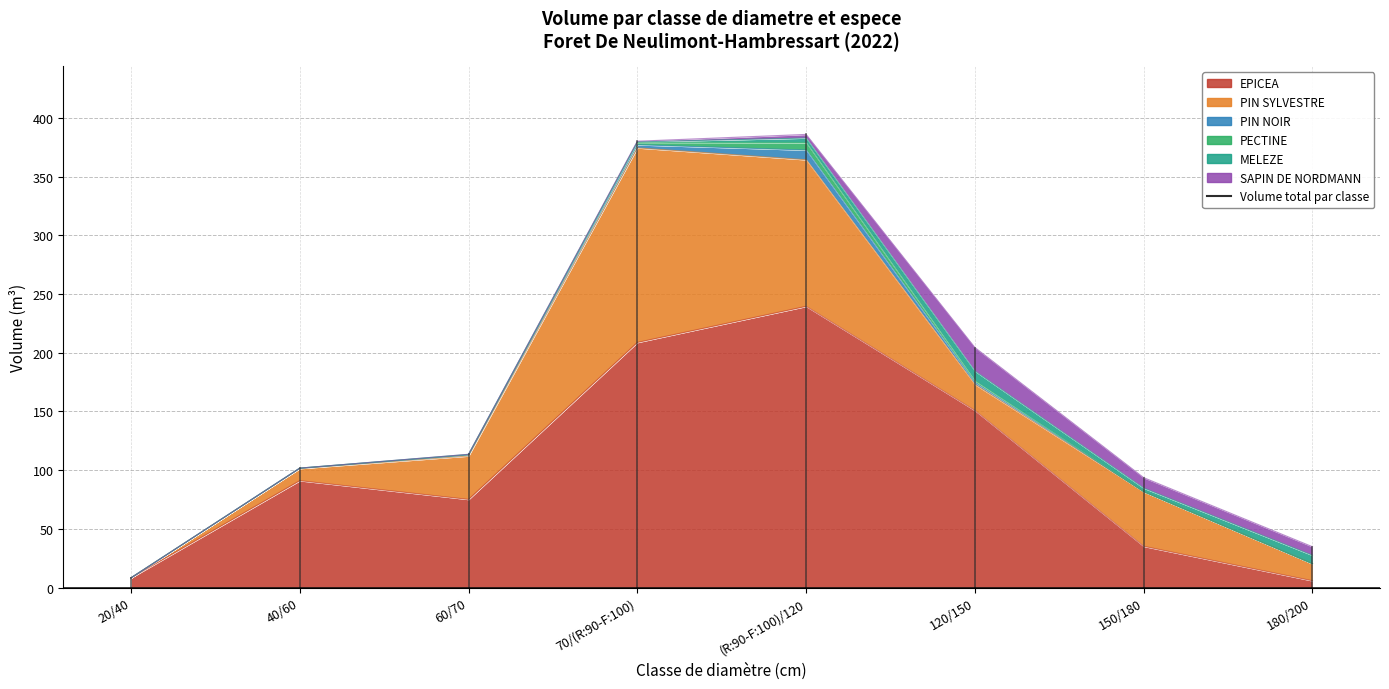

Reading left to right, transcribe all the data shown in this chart.

EPICEA: 20/40=8.3	40/60=91.1	60/70=75.1	70/(R:90-F:100)=208.8	(R:90-F:100)/120=239.5	120/150=150.9	150/180=35.2	180/200=5.8
PIN SYLVESTRE: 20/40=0.0	40/60=10.3	60/70=37.0	70/(R:90-F:100)=165.7	(R:90-F:100)/120=124.8	120/150=22.1	150/180=46.5	180/200=14.5
PIN NOIR: 20/40=0.0	40/60=0.2	60/70=0.8	70/(R:90-F:100)=2.6	(R:90-F:100)/120=8.2	120/150=1.7	150/180=0.0	180/200=0.0
PECTINE: 20/40=0.0	40/60=0.2	60/70=0.3	70/(R:90-F:100)=2.1	(R:90-F:100)/120=6.4	120/150=1.5	150/180=0.0	180/200=0.0
MELEZE: 20/40=0.0	40/60=0.0	60/70=0.3	70/(R:90-F:100)=0.4	(R:90-F:100)/120=3.8	120/150=8.2	150/180=3.1	180/200=7.2
SAPIN DE NORDMANN: 20/40=0.0	40/60=0.0	60/70=0.0	70/(R:90-F:100)=0.6	(R:90-F:100)/120=3.1	120/150=20.1	150/180=8.9	180/200=7.3